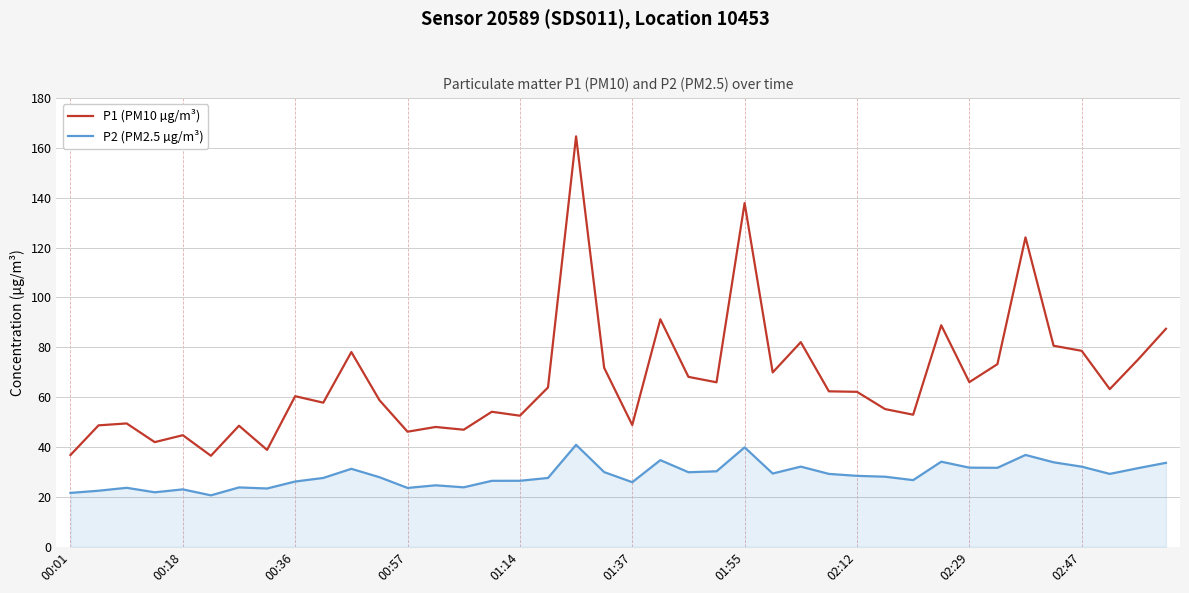

Rank the series by their maximum value, from highest to lowest.

P1 (PM10 µg/m³), P2 (PM2.5 µg/m³)